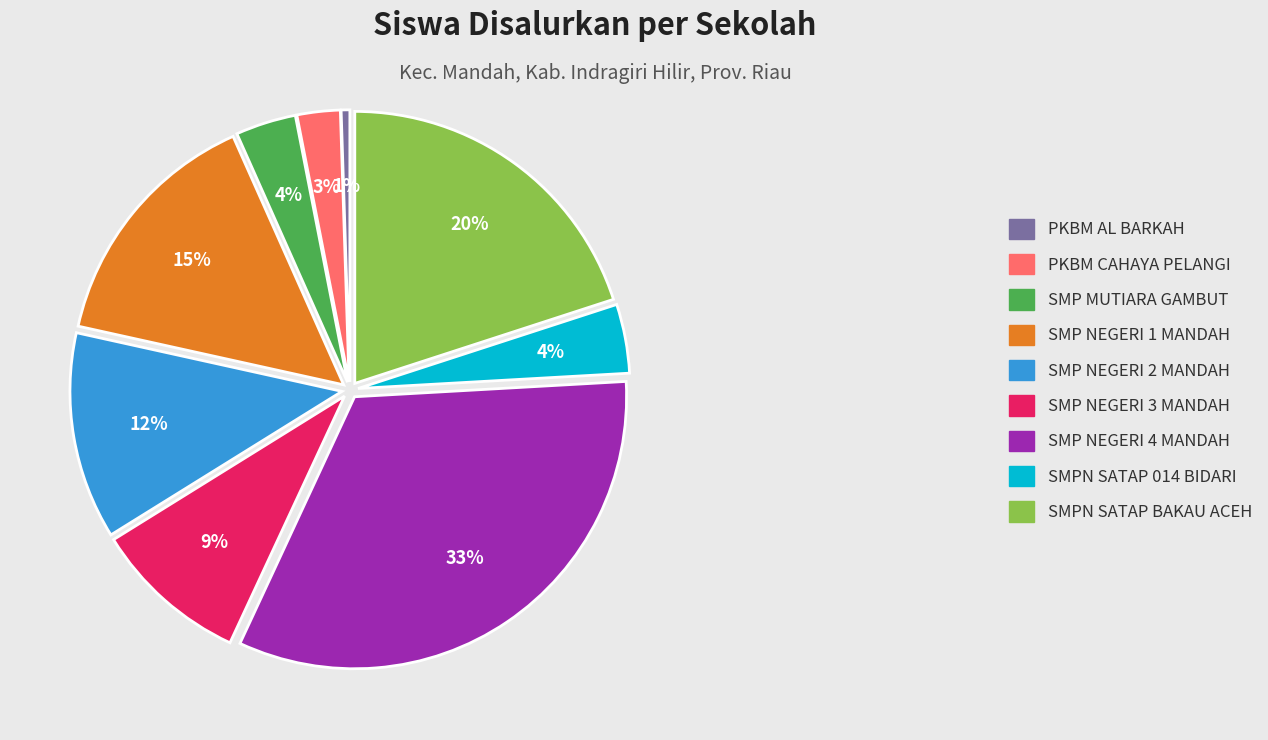

To the nearest percent, what portion does SMP NEGERI 2 MANDAH represent?

12%